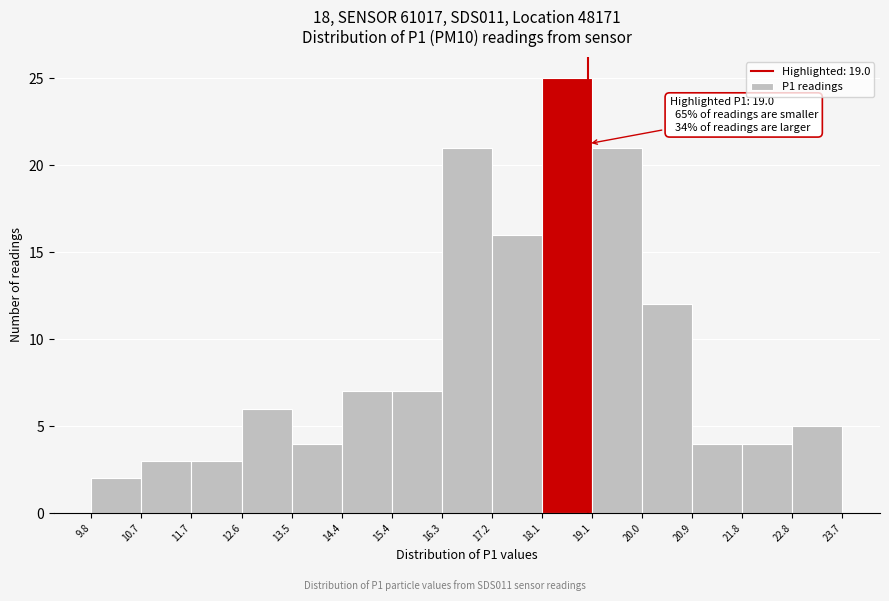

Which range on the x-axis has the tallest bar?

18.1 to 19.1